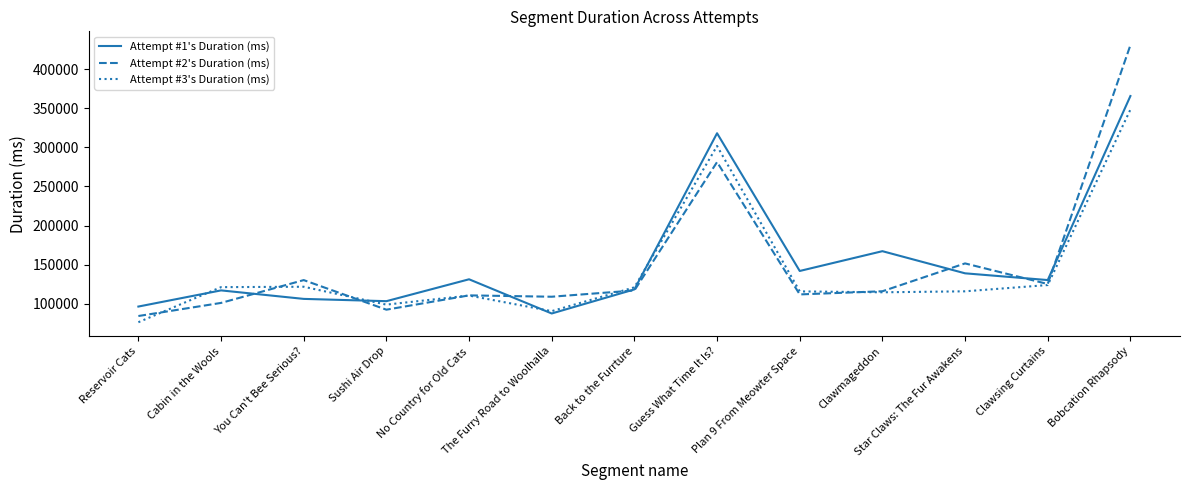

Rank the series by their maximum value, from highest to lowest.

Attempt #2's Duration (ms), Attempt #1's Duration (ms), Attempt #3's Duration (ms)